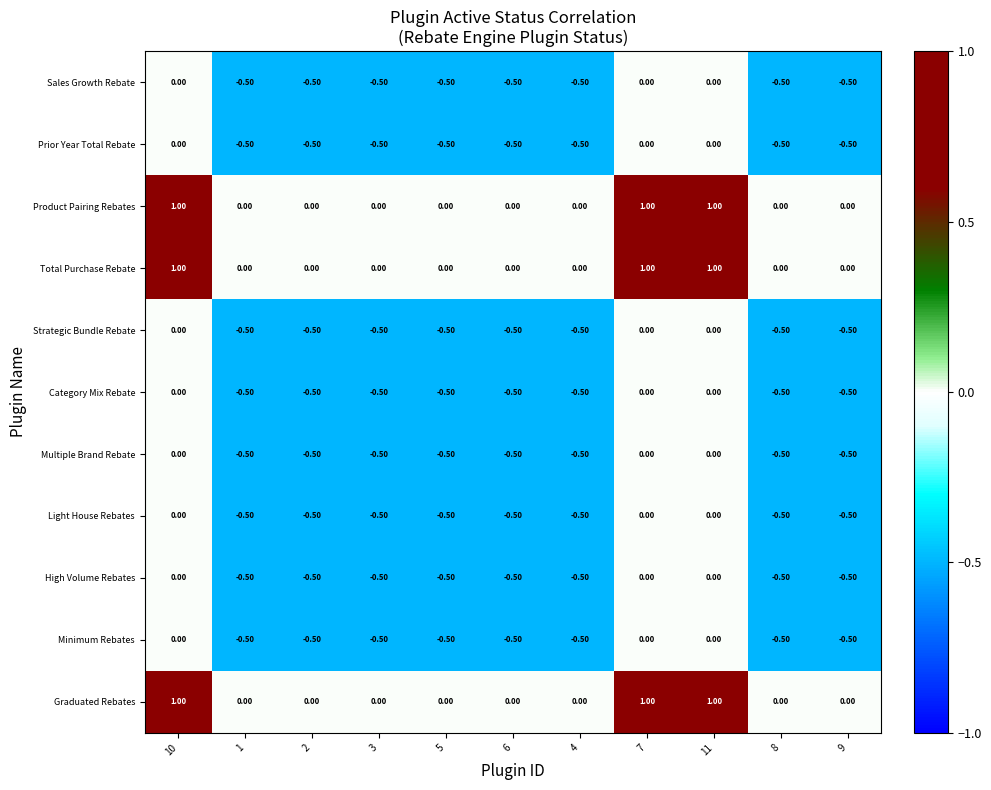

What is the total value across all series at 6?

-4.0